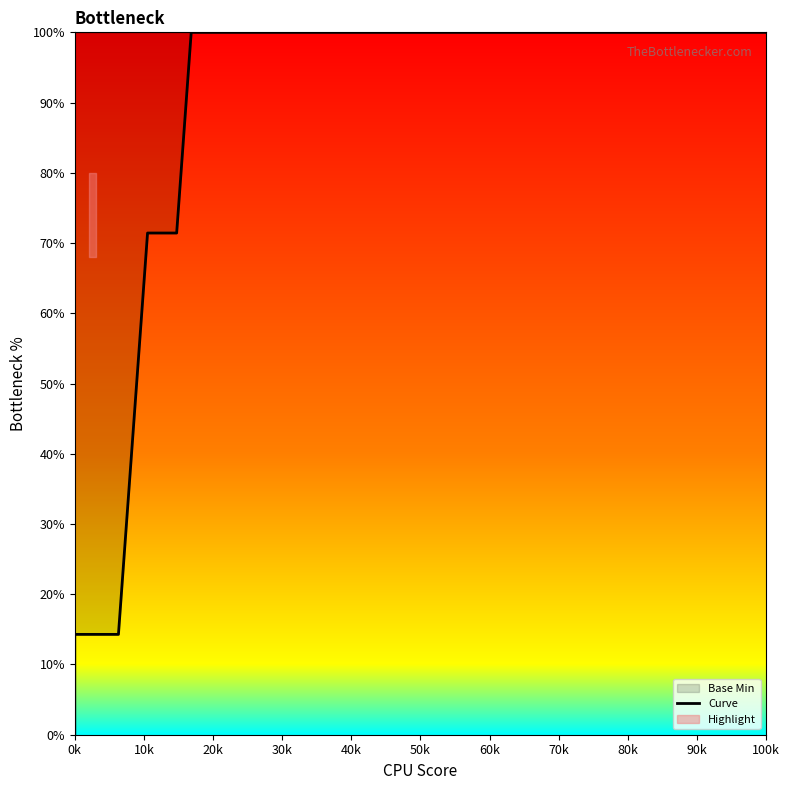

What is the sum of the values at 0k and 100k?

114.3